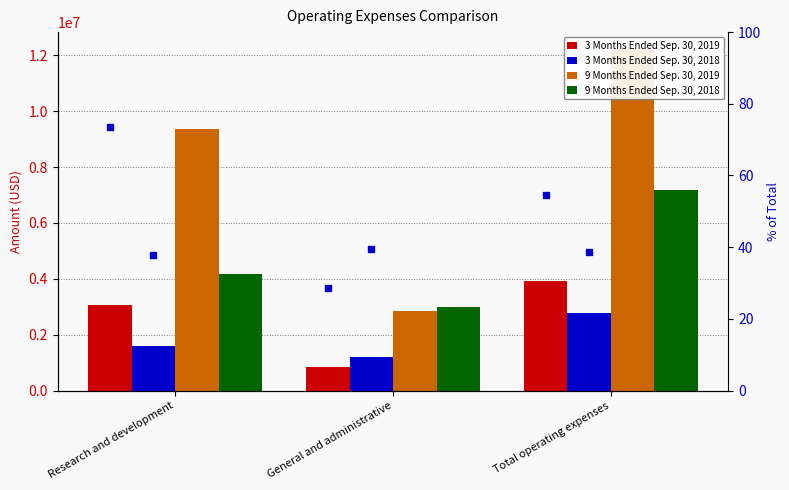

Rank the series by their maximum value, from lowest to highest.

3 Months Ended Sep. 30, 2018 %, 3 Months Ended Sep. 30, 2019 %, 3 Months Ended Sep. 30, 2018, 3 Months Ended Sep. 30, 2019, 9 Months Ended Sep. 30, 2018, 9 Months Ended Sep. 30, 2019